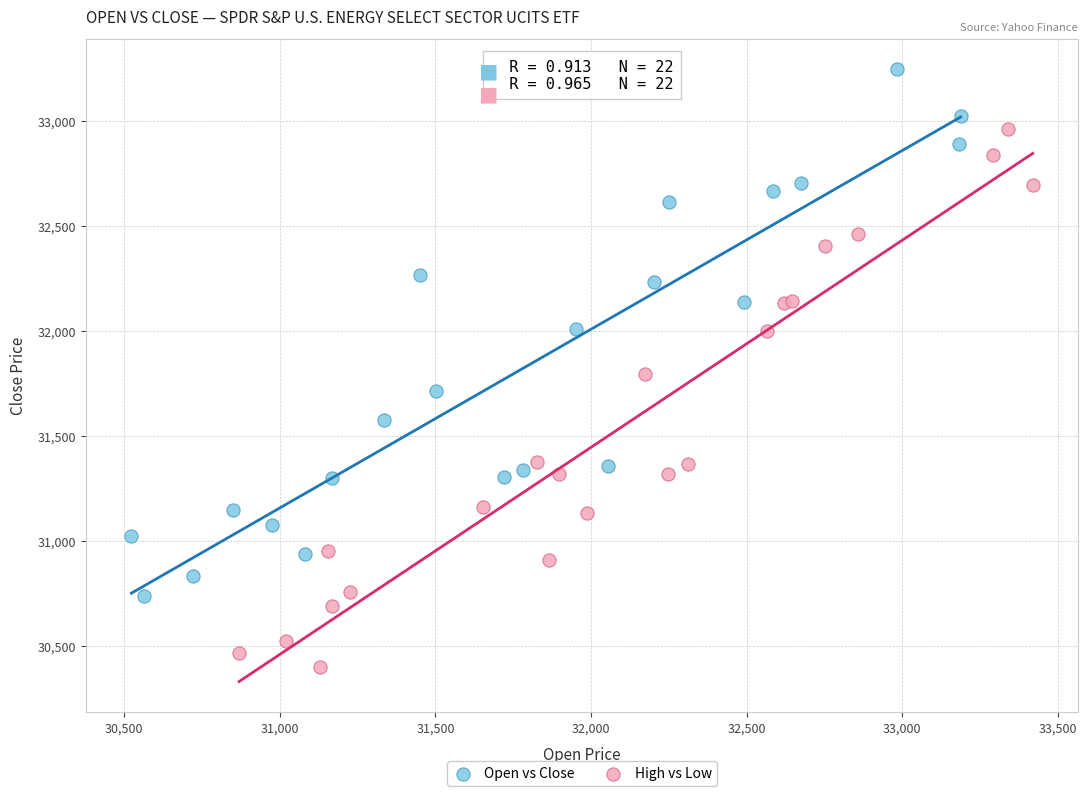

Which series reaches the maximum Y coordinate?

Open vs Close